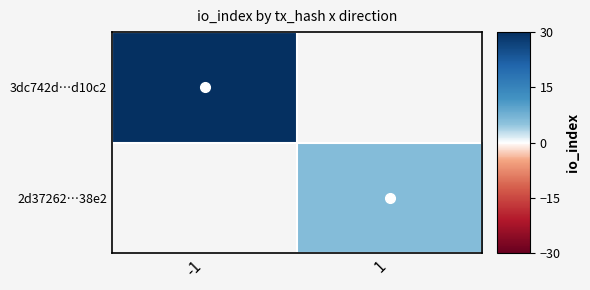

List the series in order of their overall mean, highest first.

3dc742d…d10c2, 2d37262…38e2